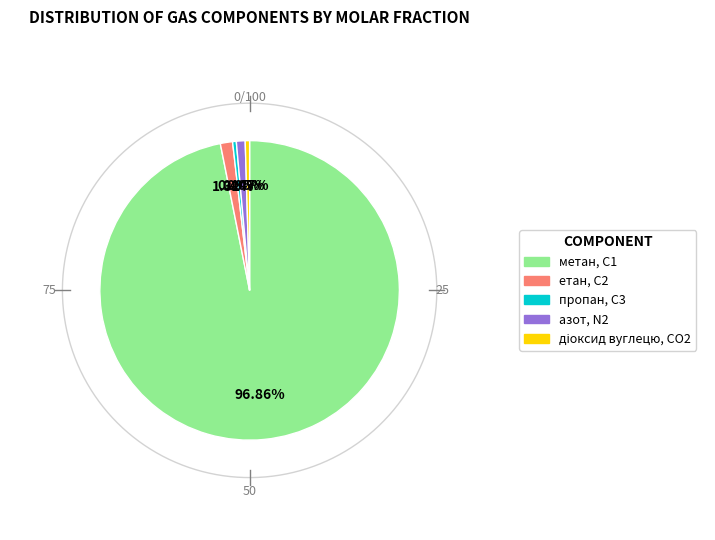

How many segments does this pie chart have?

5